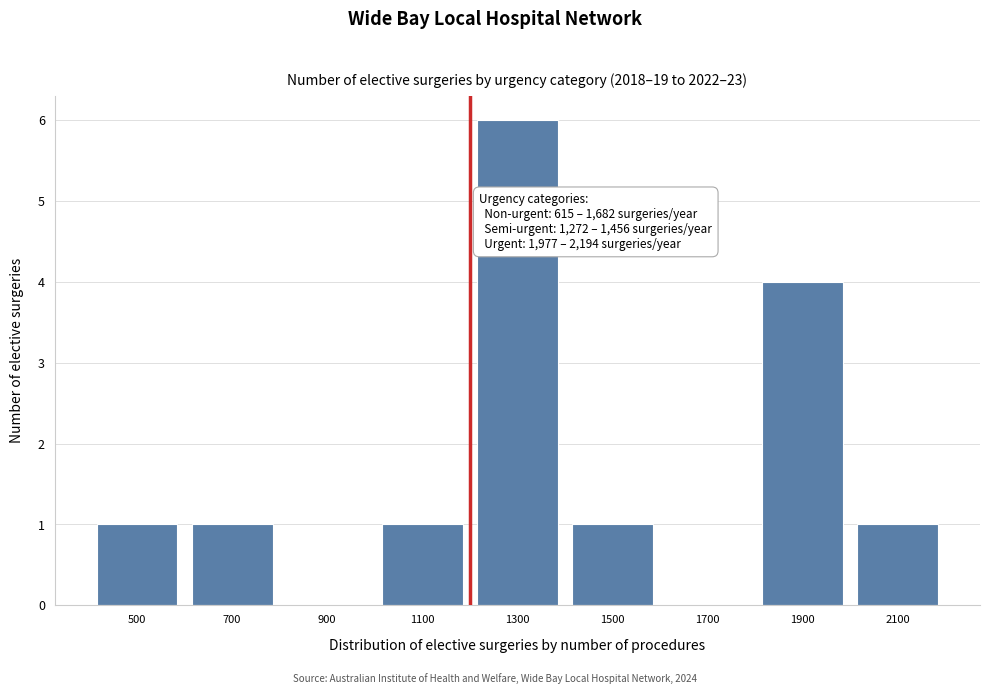

Reading left to right, transcribe all the data shown in this chart.

500=1	700=1	900=0	1100=1	1300=6	1500=1	1700=0	1900=4	2100=1